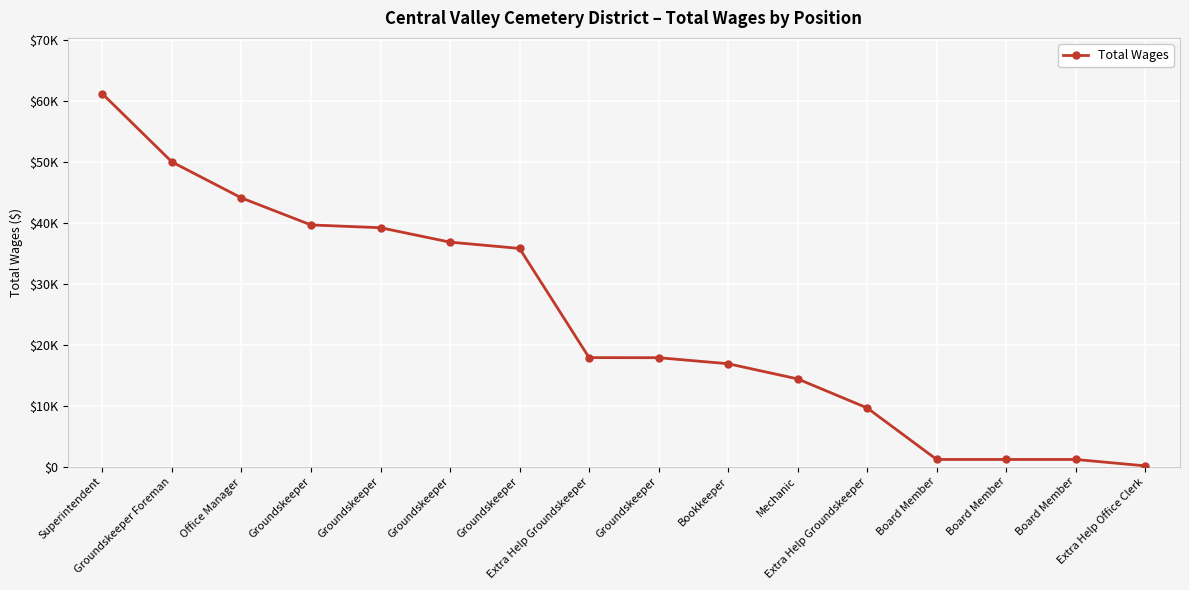

Which category has the lowest value across all series?

Extra Help Office Clerk